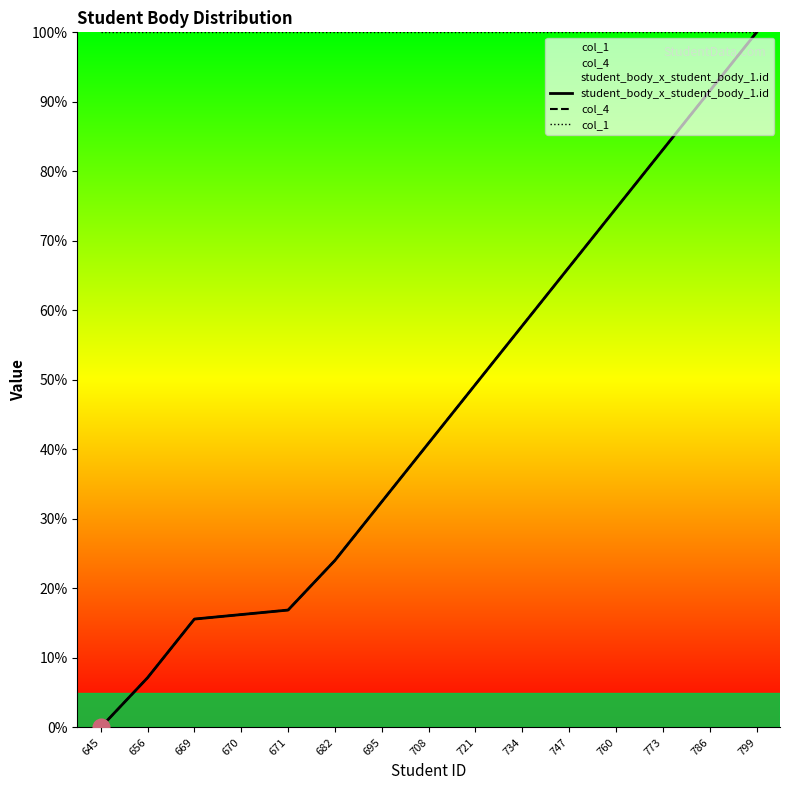

Rank the series at 786 from lowest to highest value.

student_body_x_student_body_1.id, col_4, col_1